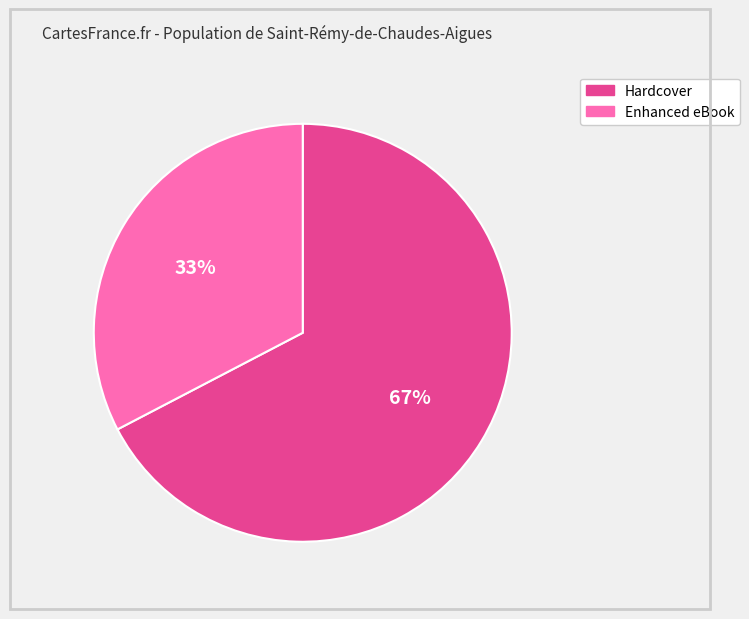

To the nearest percent, what is the average slice percentage?

50%